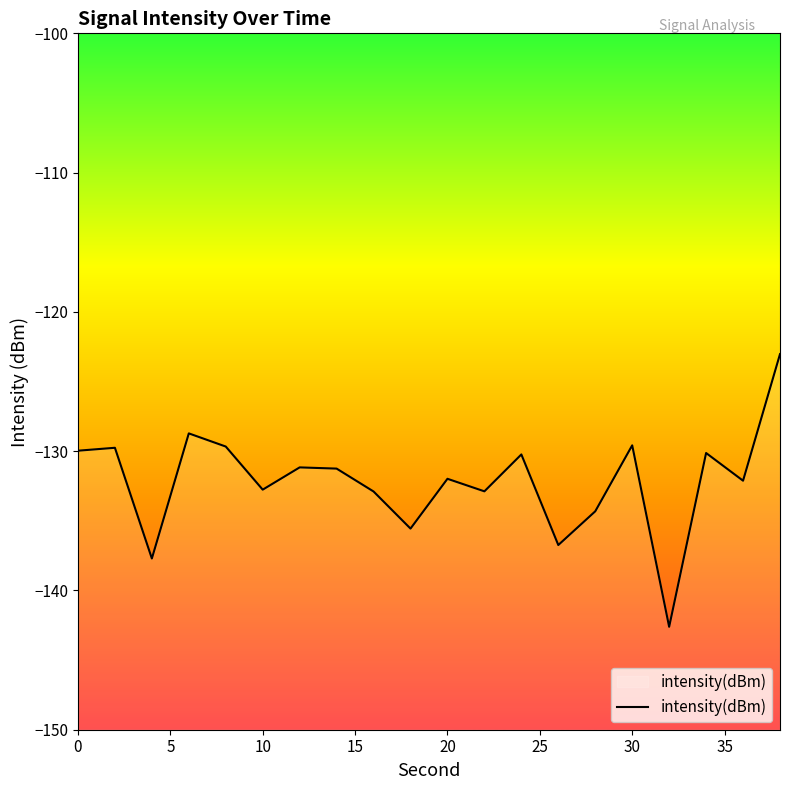

What is the change in value from 0 to 10?

-2.8